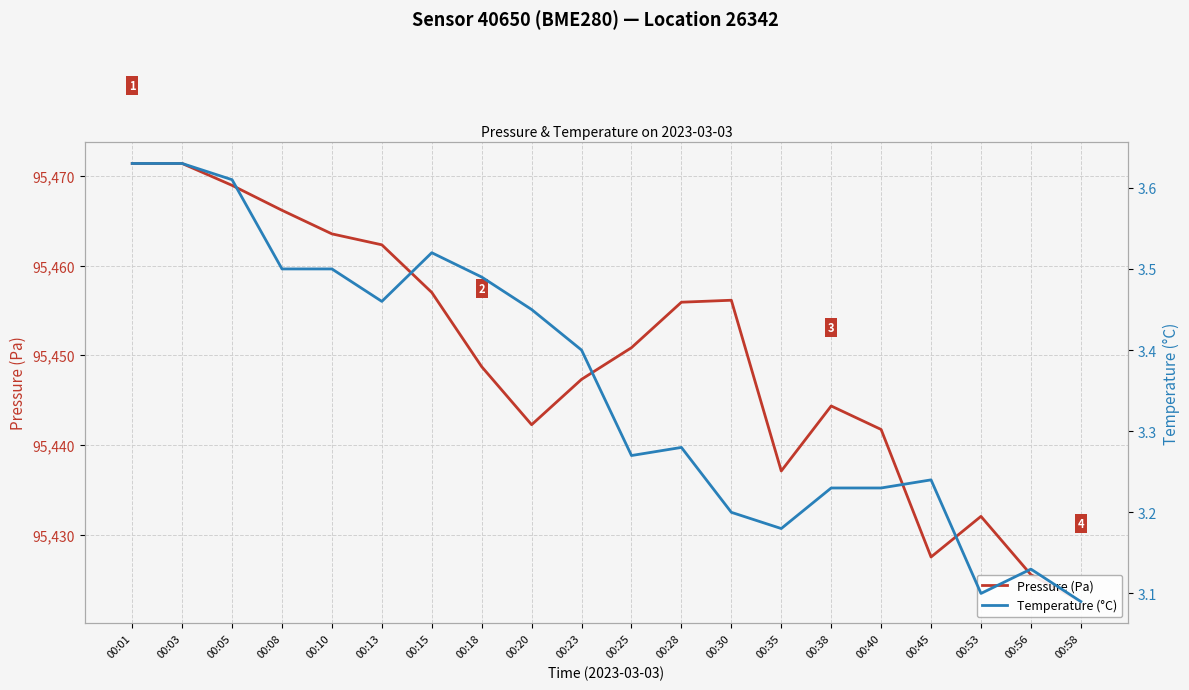

Between 00:03 and 00:35, which is larger?

00:03